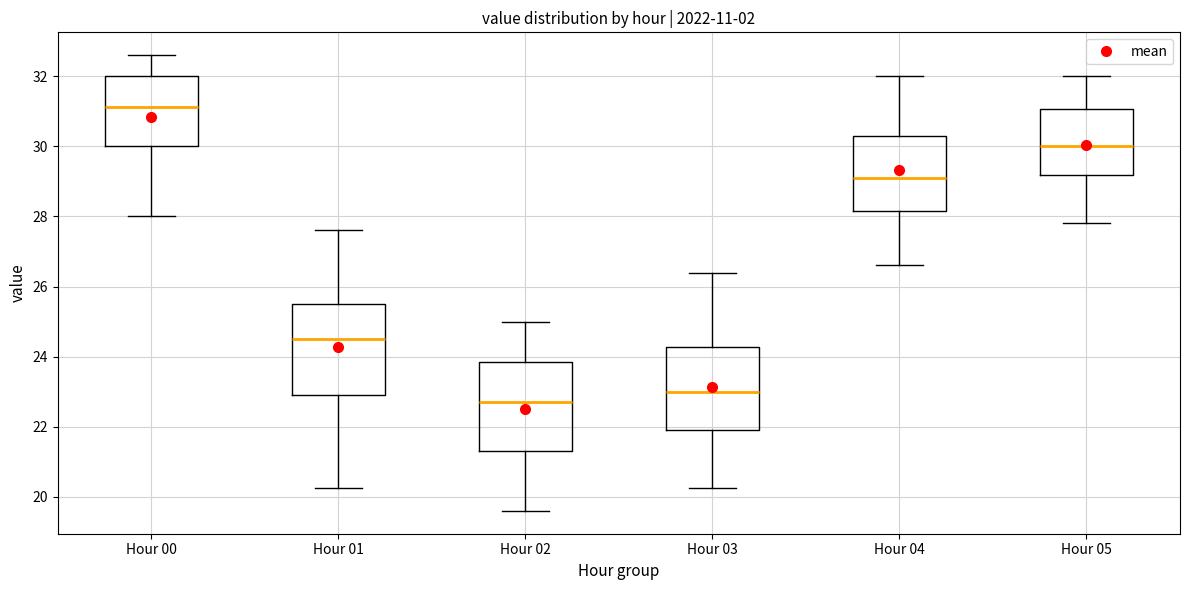

Which box has the highest median line?

Hour 00